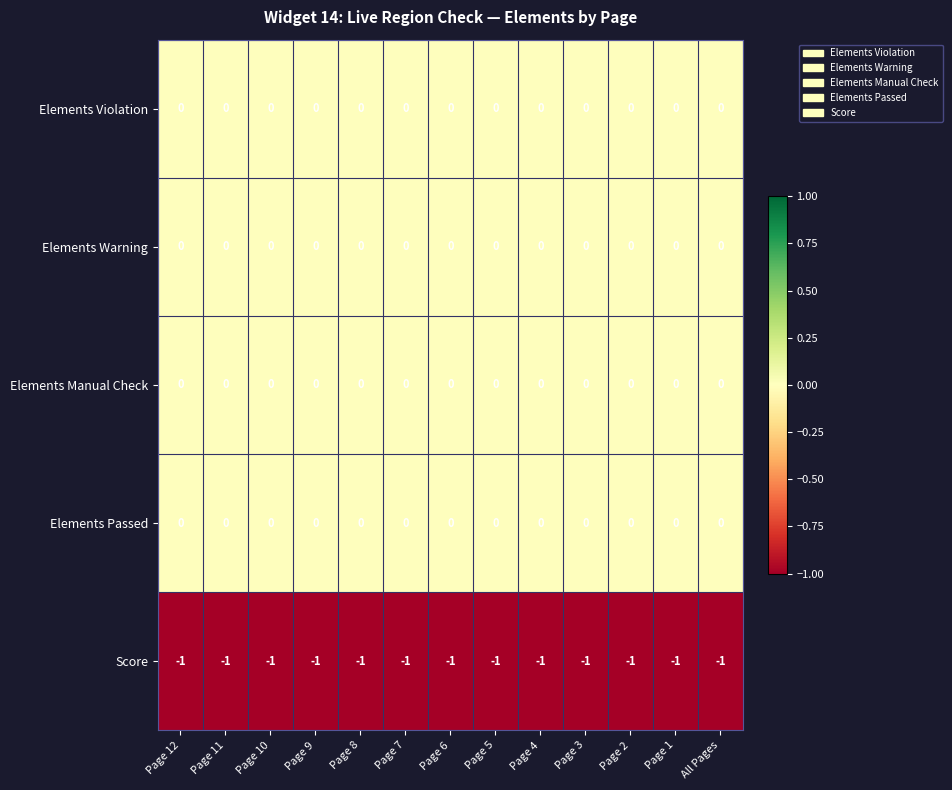

How many data points does each series have?

13